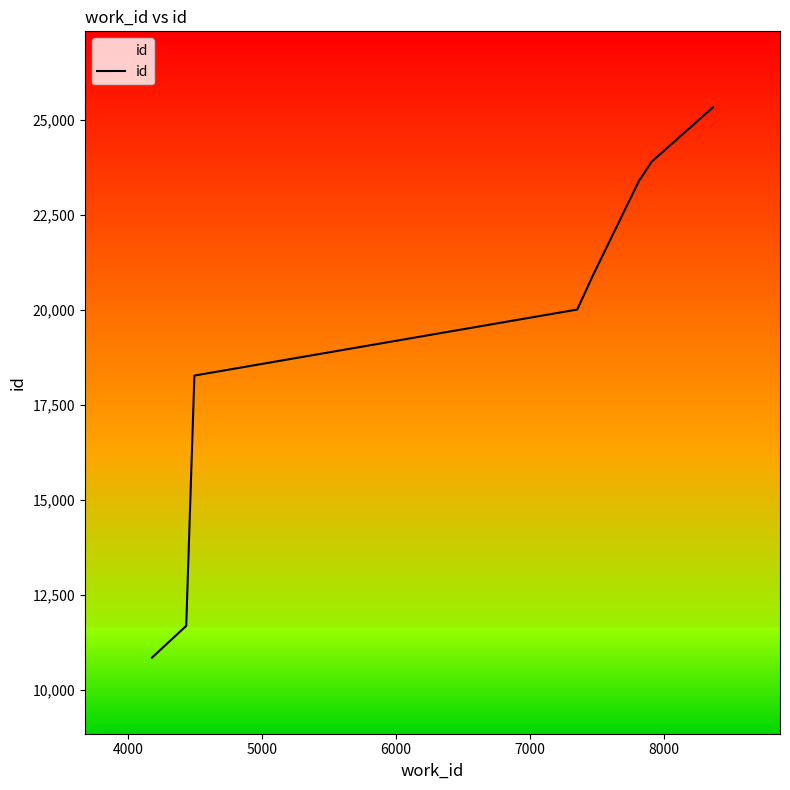

What is the maximum value shown in the chart?

25324